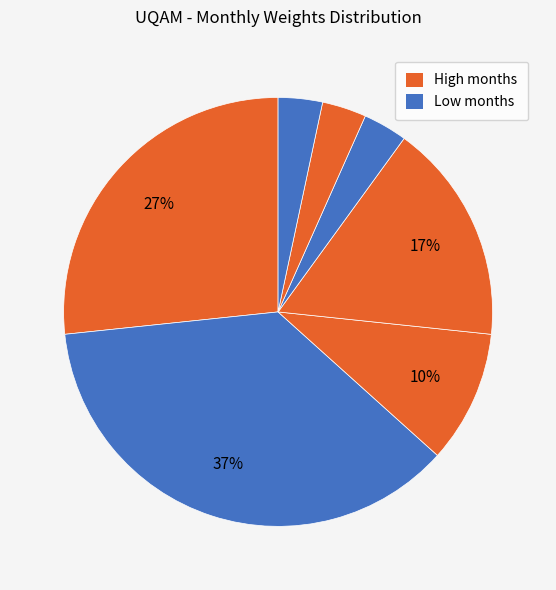

Count the number of slices in the pie.

7